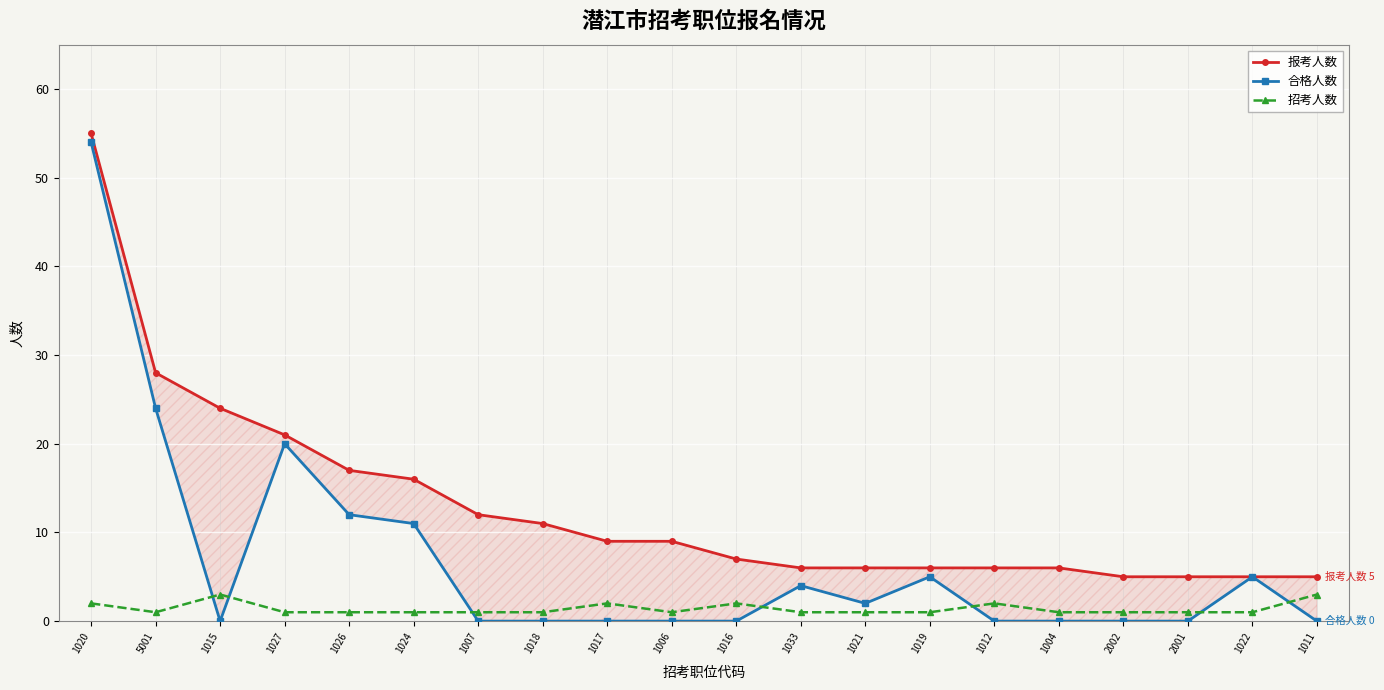

What position from the right is 2002?

4